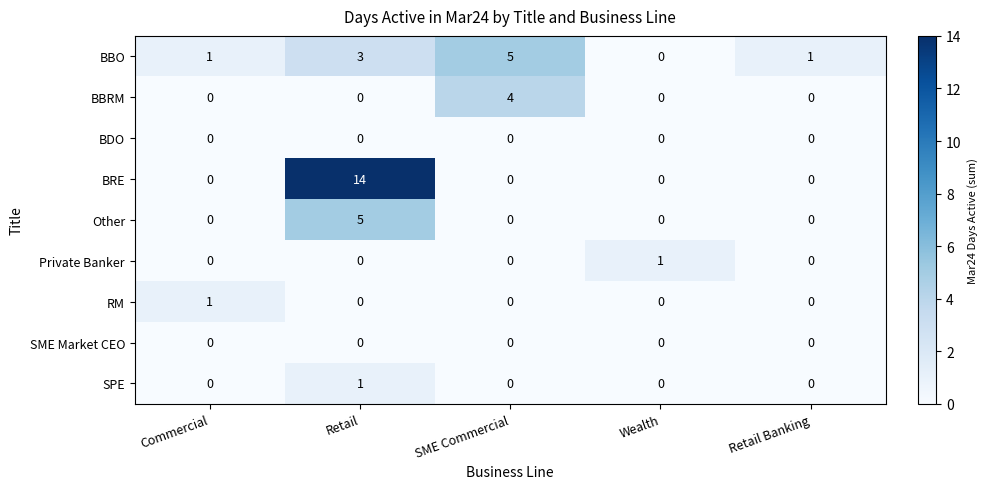

What is the spread (max minus min) of values at Retail?

14